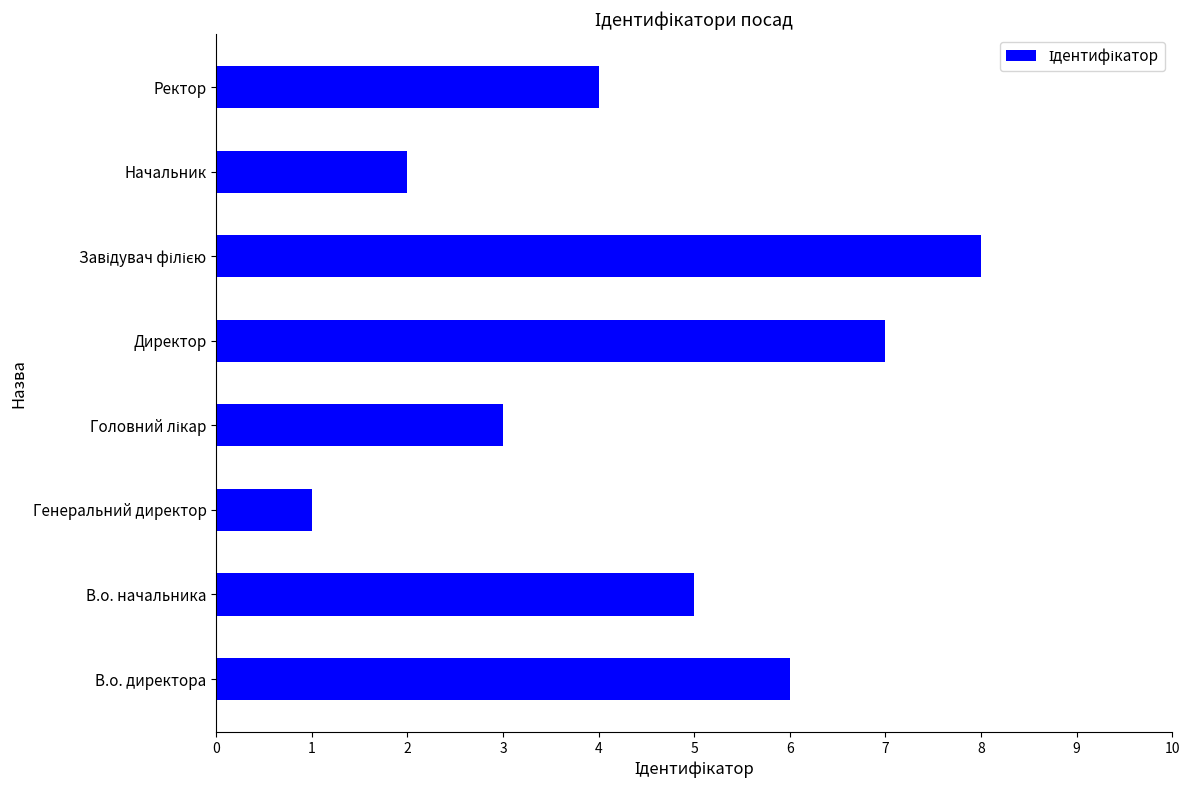

What is the sum of all values?

36